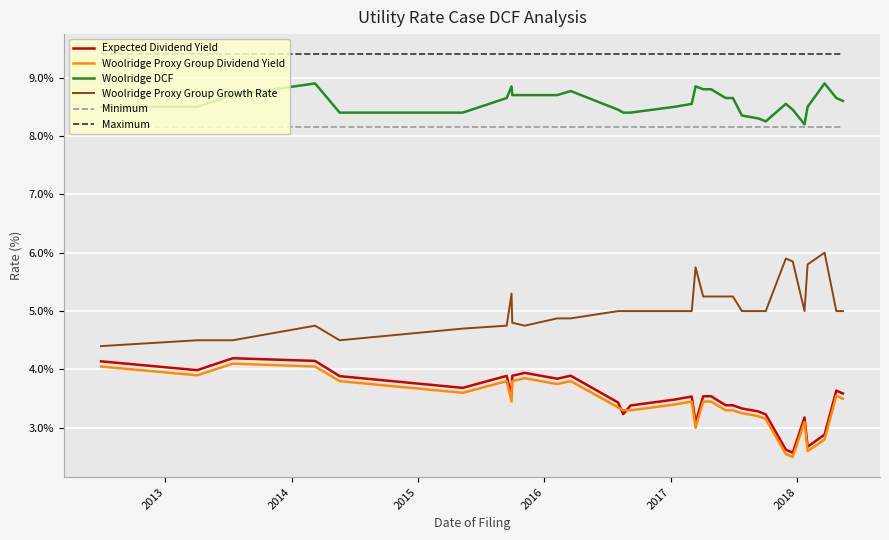

What is the greatest value displayed?

9.4